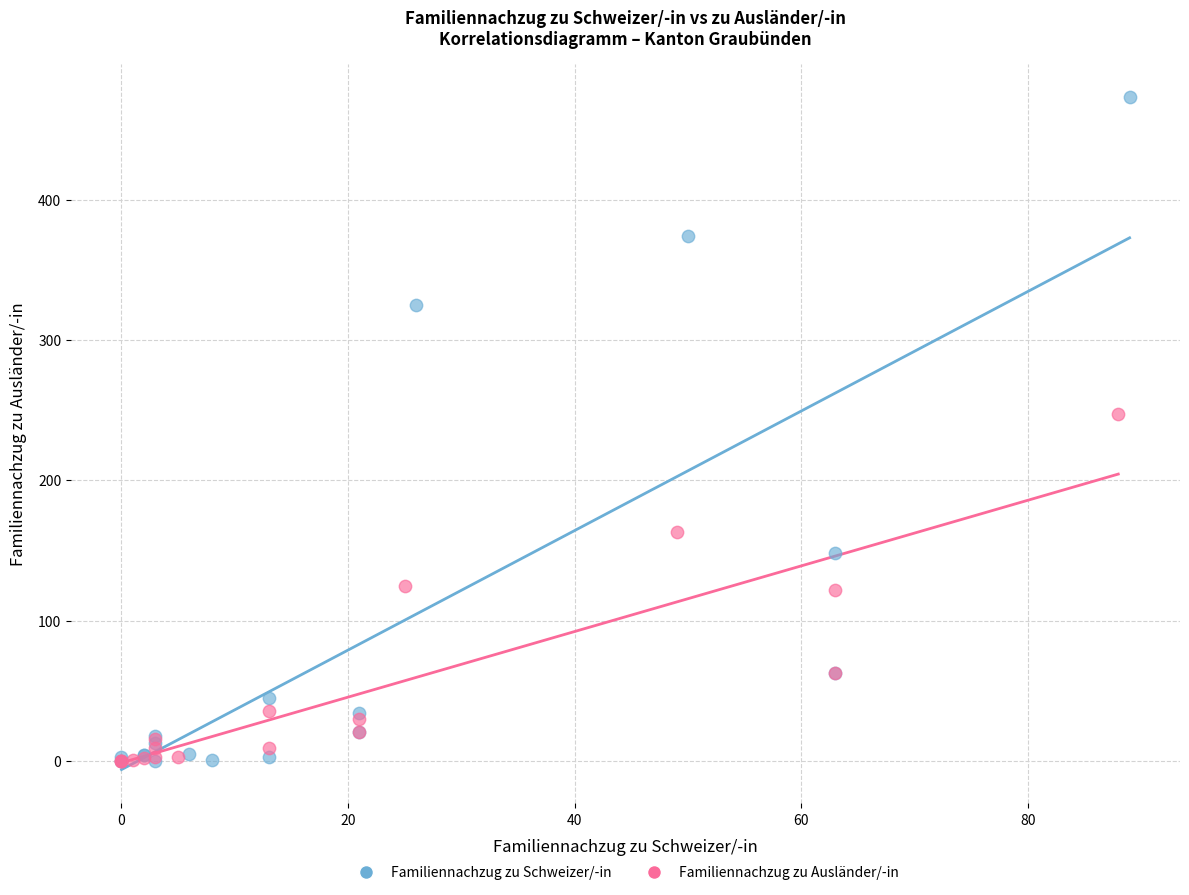

Which series reaches the maximum Y coordinate?

Familiennachzug zu Schweizer/-in